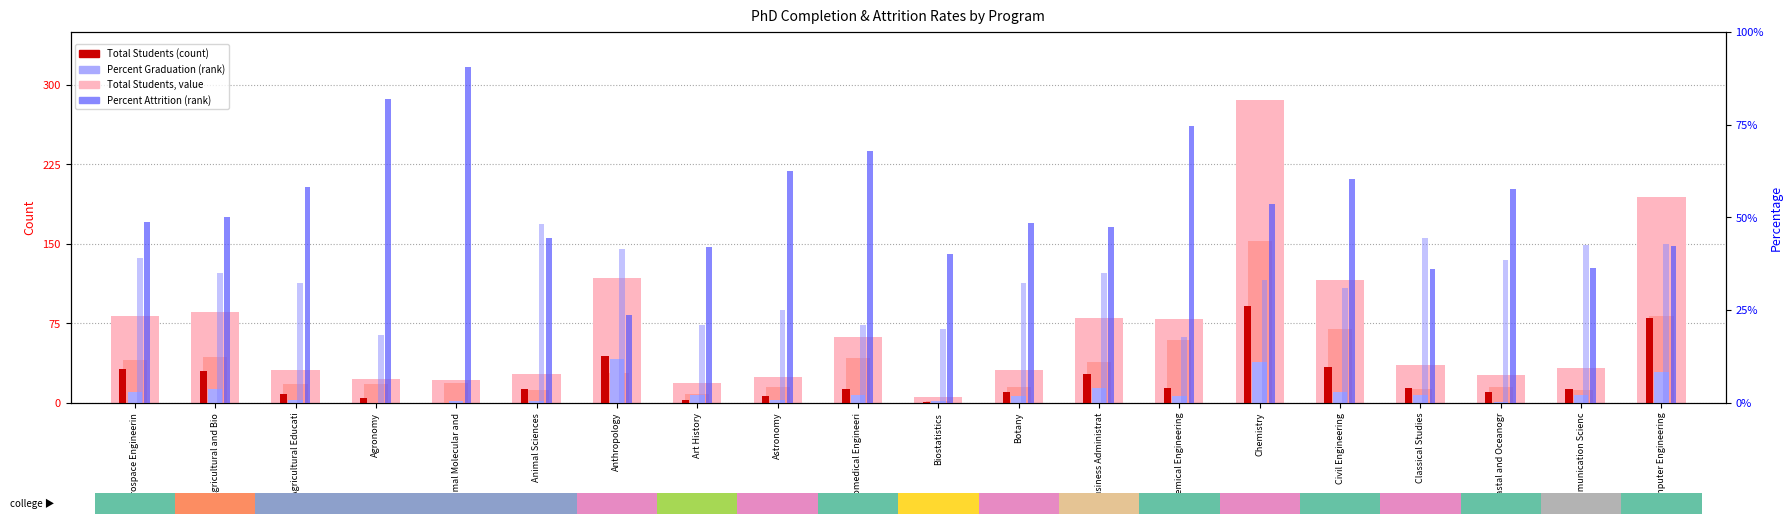

At how many categories does at least one series exceed 169?

2